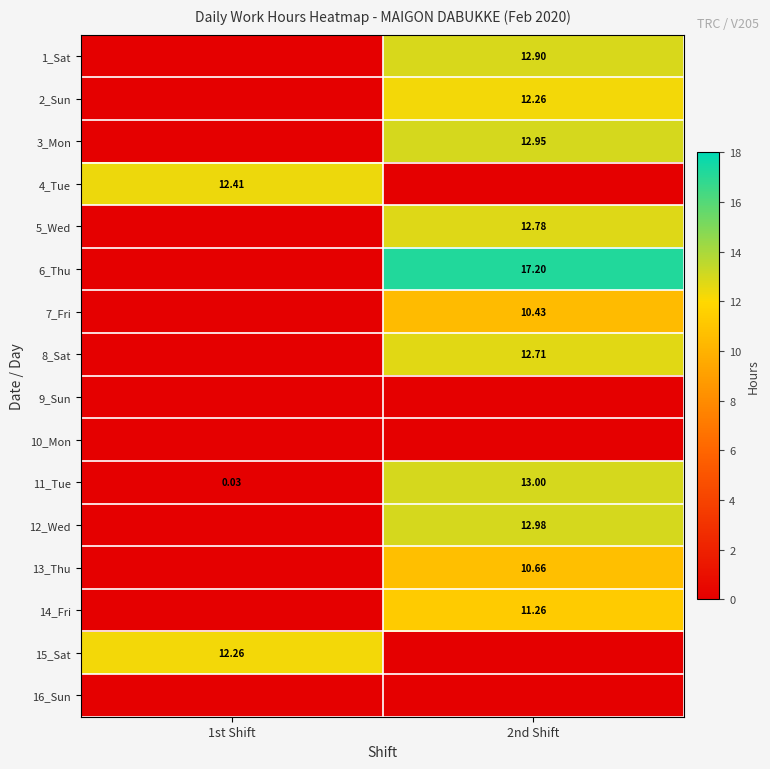

At which category is the sum across all series the highest?

2nd Shift